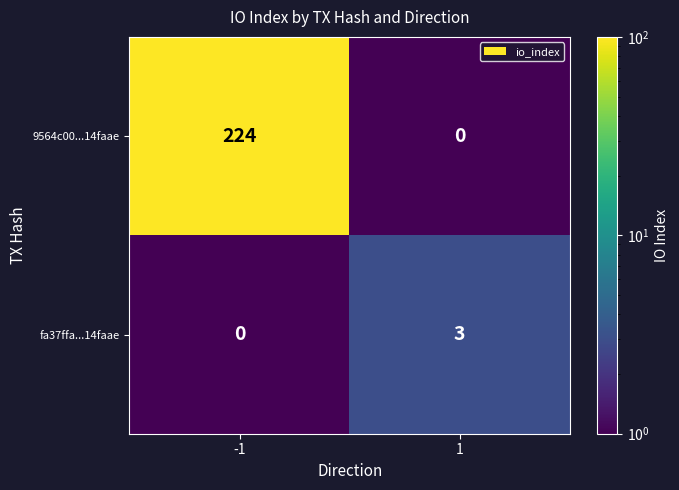

What is the difference between the maximum and minimum values in the 9564c00...14faae series?

224